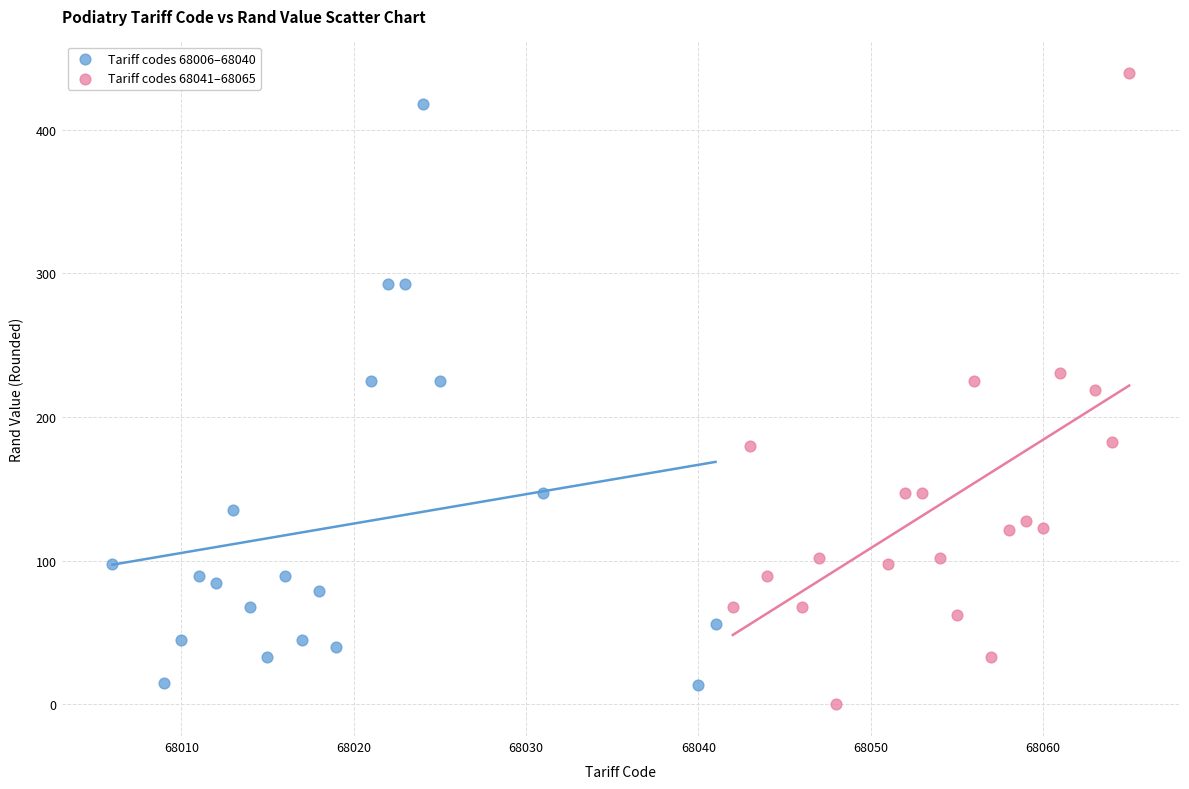

Which series reaches the maximum Y coordinate?

Tariff codes 68041–68065